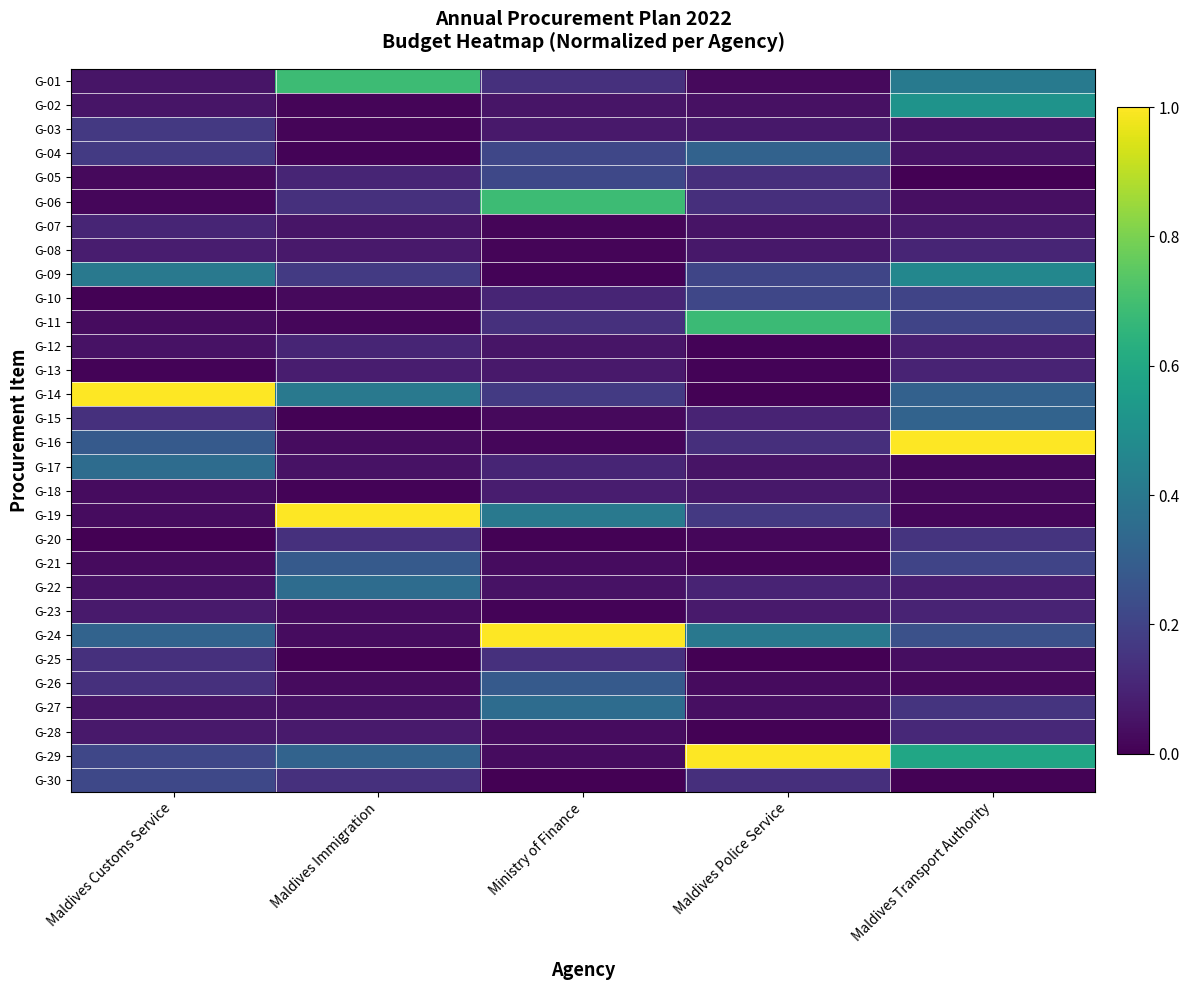

Reading right to left, what are all the values shown in this chart?

G-01: Maldives Transport Authority=0.4	Maldives Police Service=0.0	Ministry of Finance=0.1	Maldives Immigration=0.7	Maldives Customs Service=0.1
G-02: Maldives Transport Authority=0.5	Maldives Police Service=0.0	Ministry of Finance=0.1	Maldives Immigration=0.0	Maldives Customs Service=0.1
G-03: Maldives Transport Authority=0.0	Maldives Police Service=0.1	Ministry of Finance=0.1	Maldives Immigration=0.0	Maldives Customs Service=0.2
G-04: Maldives Transport Authority=0.1	Maldives Police Service=0.3	Ministry of Finance=0.2	Maldives Immigration=0.0	Maldives Customs Service=0.2
G-05: Maldives Transport Authority=0.0	Maldives Police Service=0.1	Ministry of Finance=0.2	Maldives Immigration=0.1	Maldives Customs Service=0.0
G-06: Maldives Transport Authority=0.0	Maldives Police Service=0.1	Ministry of Finance=0.7	Maldives Immigration=0.1	Maldives Customs Service=0.0
G-07: Maldives Transport Authority=0.1	Maldives Police Service=0.1	Ministry of Finance=0.0	Maldives Immigration=0.1	Maldives Customs Service=0.1
G-08: Maldives Transport Authority=0.1	Maldives Police Service=0.1	Ministry of Finance=0.0	Maldives Immigration=0.1	Maldives Customs Service=0.1
G-09: Maldives Transport Authority=0.5	Maldives Police Service=0.2	Ministry of Finance=0.0	Maldives Immigration=0.2	Maldives Customs Service=0.4
G-10: Maldives Transport Authority=0.2	Maldives Police Service=0.2	Ministry of Finance=0.1	Maldives Immigration=0.0	Maldives Customs Service=0.0
G-11: Maldives Transport Authority=0.2	Maldives Police Service=0.7	Ministry of Finance=0.1	Maldives Immigration=0.0	Maldives Customs Service=0.0
G-12: Maldives Transport Authority=0.1	Maldives Police Service=0.0	Ministry of Finance=0.1	Maldives Immigration=0.1	Maldives Customs Service=0.0
G-13: Maldives Transport Authority=0.1	Maldives Police Service=0.0	Ministry of Finance=0.1	Maldives Immigration=0.1	Maldives Customs Service=0.0
G-14: Maldives Transport Authority=0.3	Maldives Police Service=0.0	Ministry of Finance=0.2	Maldives Immigration=0.4	Maldives Customs Service=1.0
G-15: Maldives Transport Authority=0.3	Maldives Police Service=0.1	Ministry of Finance=0.0	Maldives Immigration=0.0	Maldives Customs Service=0.1
G-16: Maldives Transport Authority=1.0	Maldives Police Service=0.1	Ministry of Finance=0.0	Maldives Immigration=0.0	Maldives Customs Service=0.3
G-17: Maldives Transport Authority=0.0	Maldives Police Service=0.1	Ministry of Finance=0.1	Maldives Immigration=0.0	Maldives Customs Service=0.4
G-18: Maldives Transport Authority=0.0	Maldives Police Service=0.1	Ministry of Finance=0.1	Maldives Immigration=0.0	Maldives Customs Service=0.0
G-19: Maldives Transport Authority=0.0	Maldives Police Service=0.2	Ministry of Finance=0.4	Maldives Immigration=1.0	Maldives Customs Service=0.0
G-20: Maldives Transport Authority=0.2	Maldives Police Service=0.0	Ministry of Finance=0.0	Maldives Immigration=0.1	Maldives Customs Service=0.0
G-21: Maldives Transport Authority=0.2	Maldives Police Service=0.0	Ministry of Finance=0.0	Maldives Immigration=0.3	Maldives Customs Service=0.0
G-22: Maldives Transport Authority=0.1	Maldives Police Service=0.1	Ministry of Finance=0.0	Maldives Immigration=0.4	Maldives Customs Service=0.1
G-23: Maldives Transport Authority=0.1	Maldives Police Service=0.1	Ministry of Finance=0.0	Maldives Immigration=0.0	Maldives Customs Service=0.1
G-24: Maldives Transport Authority=0.2	Maldives Police Service=0.4	Ministry of Finance=1.0	Maldives Immigration=0.0	Maldives Customs Service=0.3
G-25: Maldives Transport Authority=0.0	Maldives Police Service=0.0	Ministry of Finance=0.1	Maldives Immigration=0.0	Maldives Customs Service=0.1
G-26: Maldives Transport Authority=0.0	Maldives Police Service=0.0	Ministry of Finance=0.3	Maldives Immigration=0.0	Maldives Customs Service=0.1
G-27: Maldives Transport Authority=0.2	Maldives Police Service=0.0	Ministry of Finance=0.4	Maldives Immigration=0.1	Maldives Customs Service=0.1
G-28: Maldives Transport Authority=0.1	Maldives Police Service=0.0	Ministry of Finance=0.0	Maldives Immigration=0.1	Maldives Customs Service=0.1
G-29: Maldives Transport Authority=0.6	Maldives Police Service=1.0	Ministry of Finance=0.0	Maldives Immigration=0.3	Maldives Customs Service=0.2
G-30: Maldives Transport Authority=0.0	Maldives Police Service=0.1	Ministry of Finance=0.0	Maldives Immigration=0.1	Maldives Customs Service=0.2